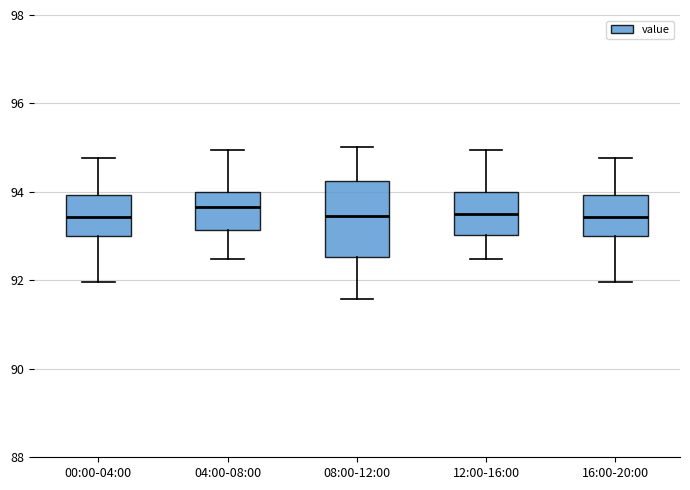

Reading left to right, read every box against the y-axis: the position of its median line, the range the box covers, and the ends of its whiskers. The values are not printed on the chart, so give them approximately, as read against the axis.

00:00-04:00: median 93.4, box 93.0 to 94.0, whiskers 92.0 to 94.8
04:00-08:00: median 93.6, box 93.2 to 94.0, whiskers 92.4 to 95.0
08:00-12:00: median 93.4, box 92.6 to 94.2, whiskers 91.6 to 95.0
12:00-16:00: median 93.4, box 93.0 to 94.0, whiskers 92.4 to 95.0
16:00-20:00: median 93.4, box 93.0 to 94.0, whiskers 92.0 to 94.8